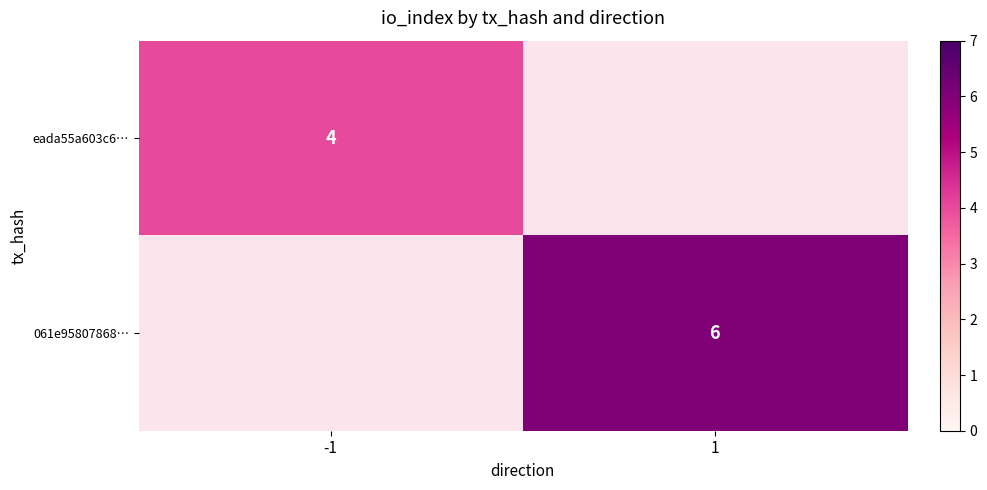

The value of eada55a603c6… at -1 is 5.7. True or false?

False